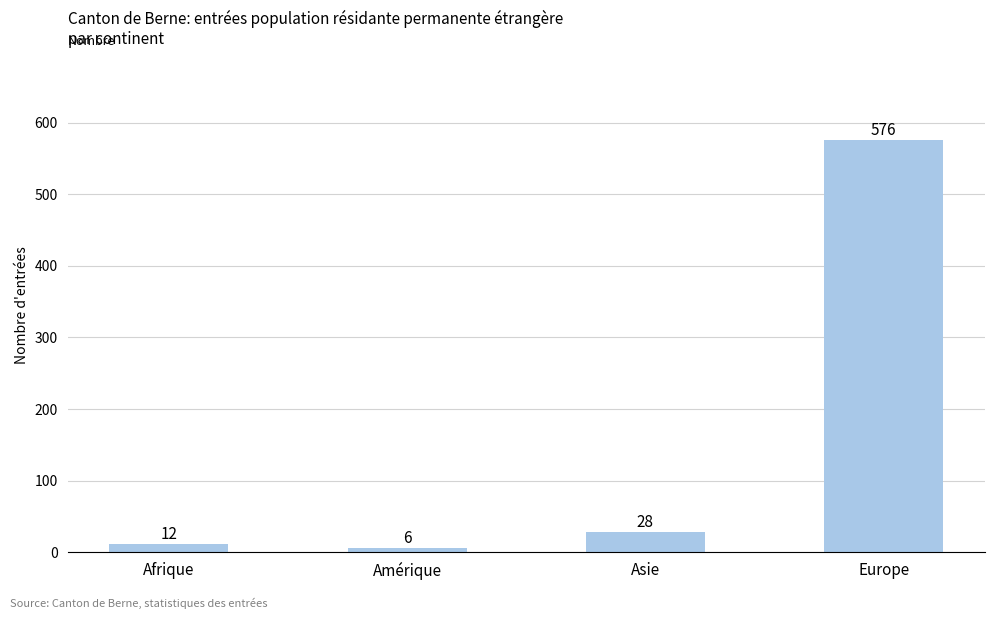

How many bars are there in total?

4